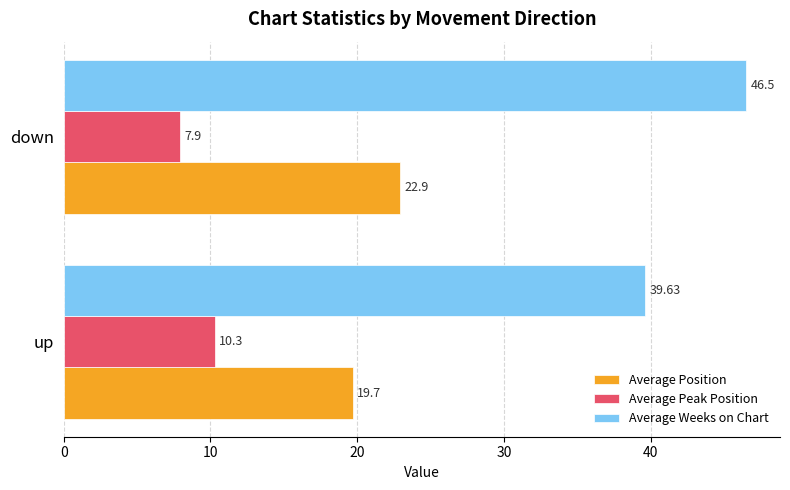

Between up and down, which series saw the biggest shift?

Average Weeks on Chart